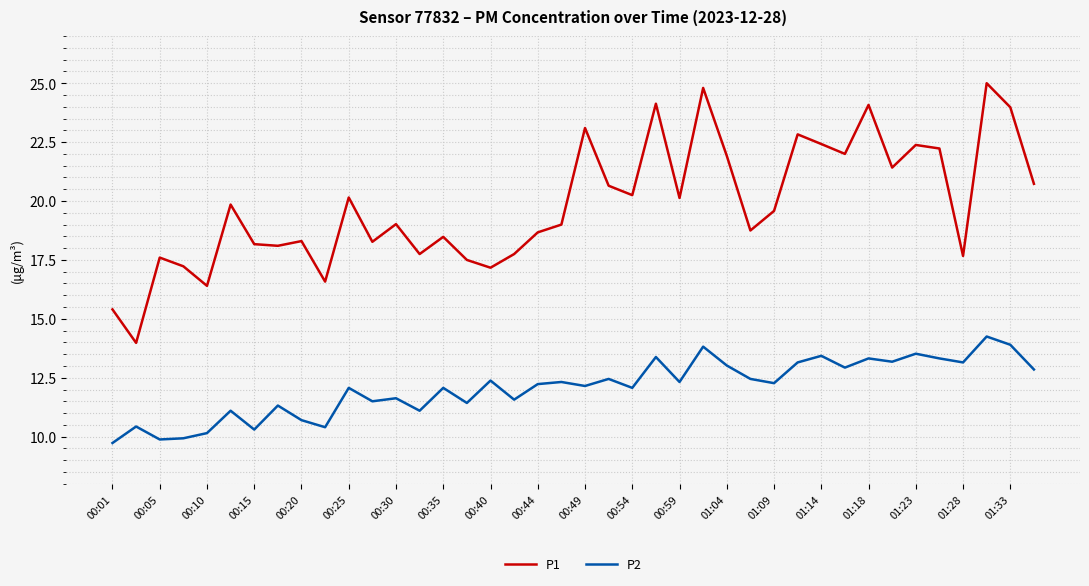

What is the difference between the maximum and minimum values in the P1 series?

11.0